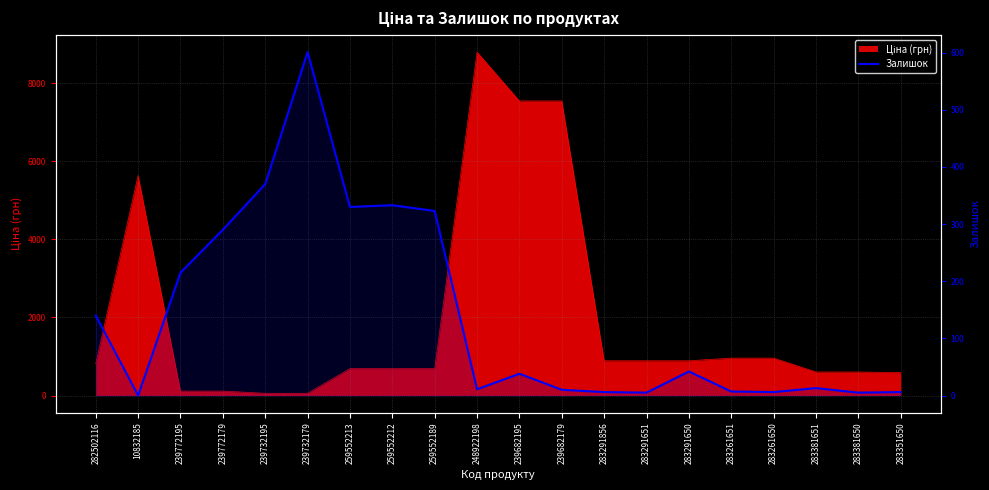

Between 283261651 and 283261650, which is larger?

283261651